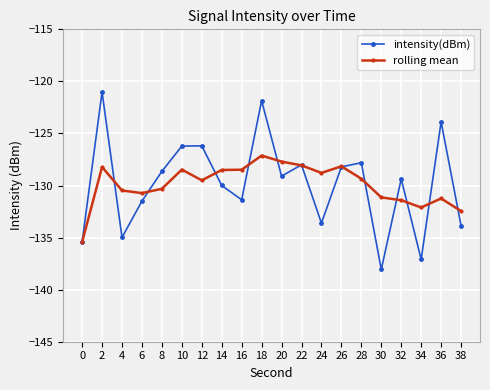

Is this an area chart (filled region under the line)?

No